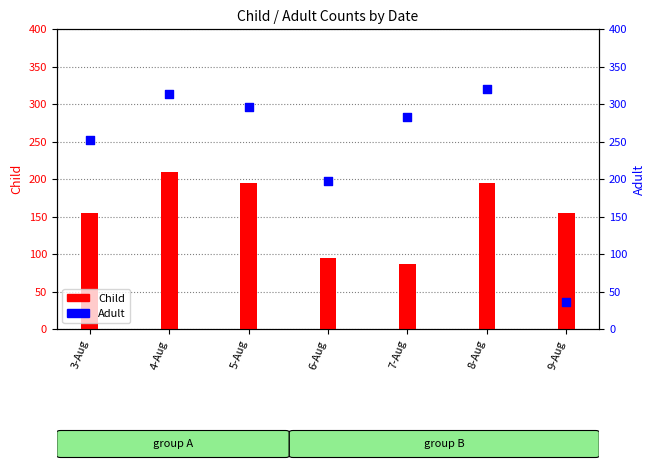

Which series has the largest Y range (max minus min)?

Adult